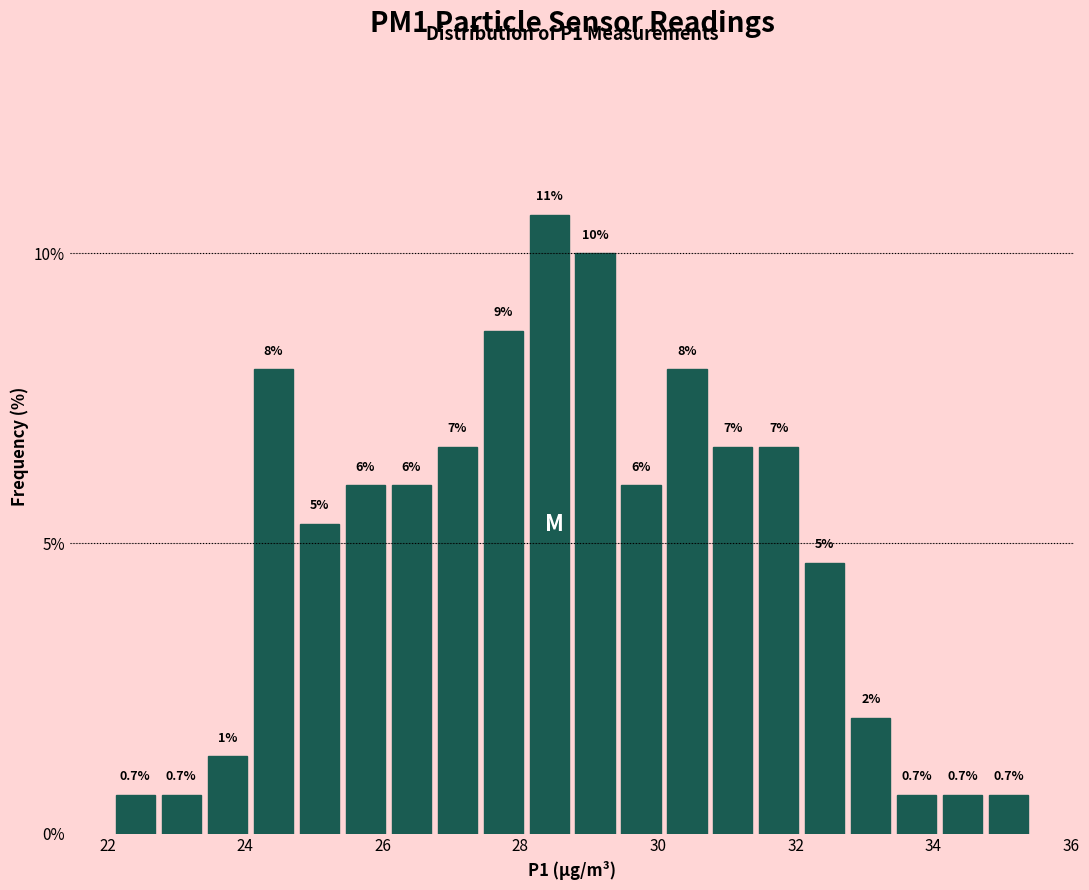

Around what value on the x-axis is the tallest bar? Give the approximate position of its centre, as read against the axis.

28.4